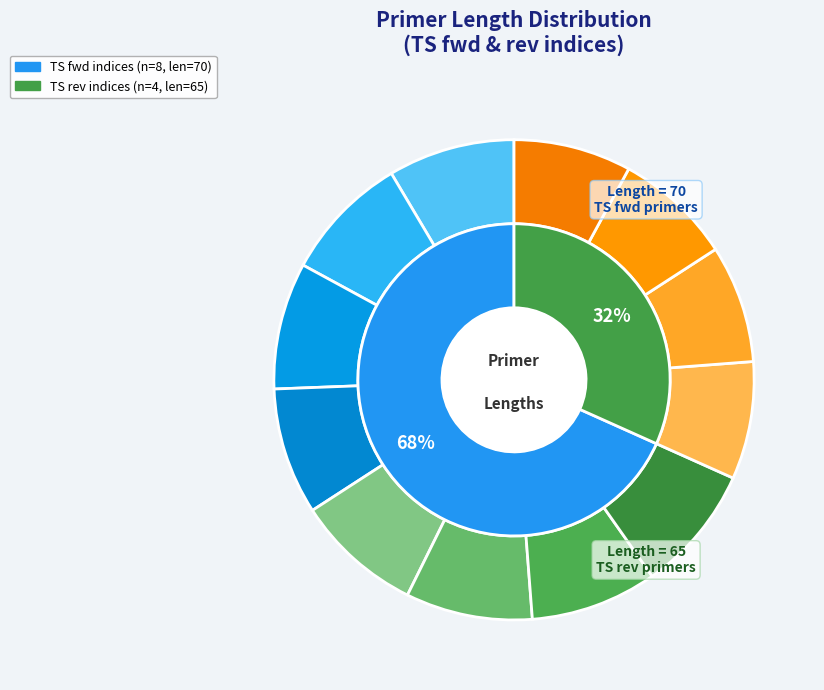

How many slices are in this pie chart?

12